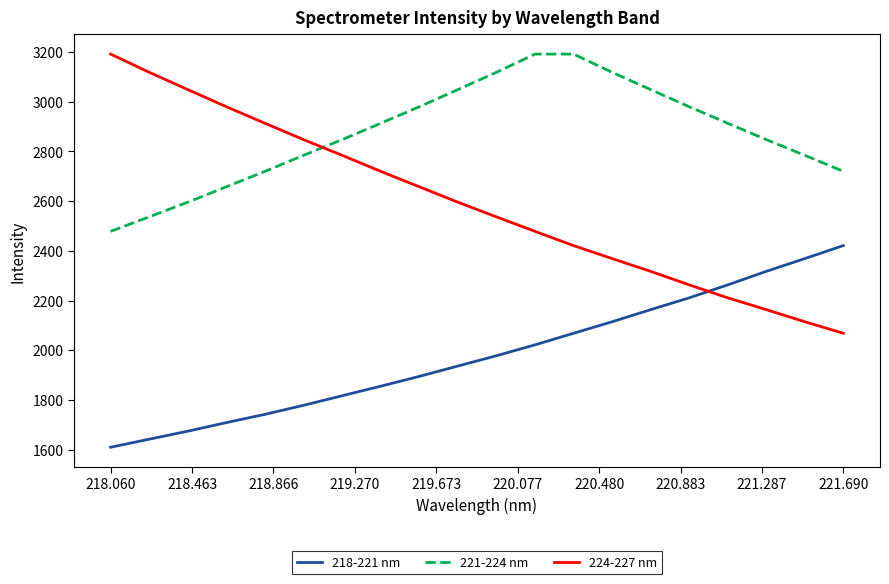

What is the minimum value shown in the chart?

1610.1